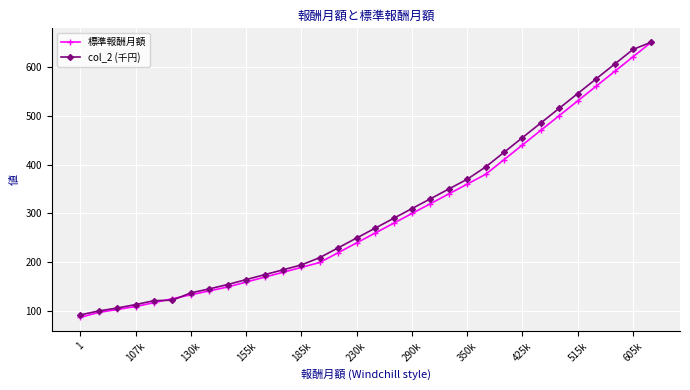

What is the maximum value shown in the chart?

650.0